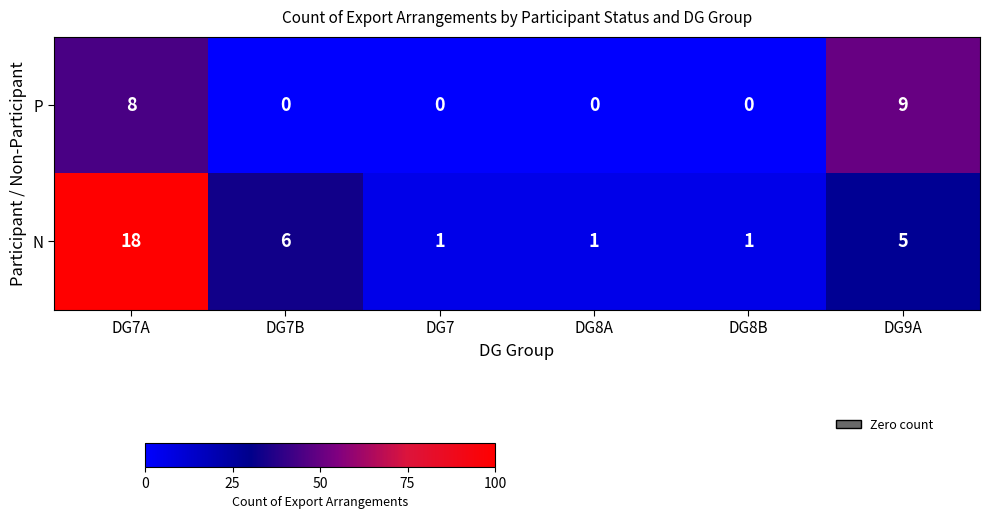

Reading left to right, transcribe all the data shown in this chart.

P: 8	0	0	0	0	9
N: 18	6	1	1	1	5